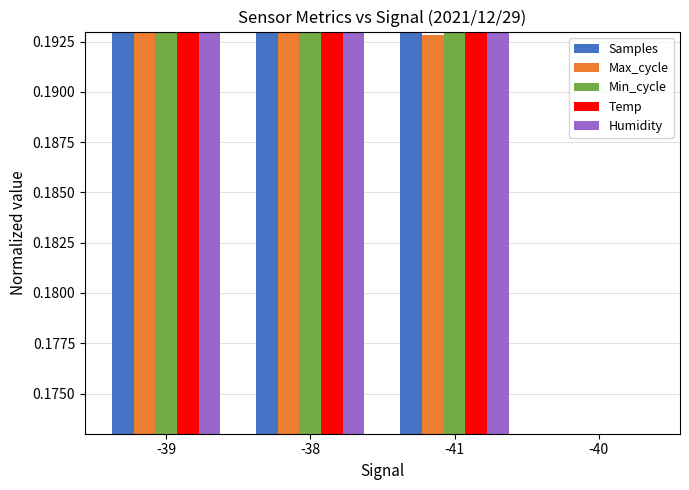

What is the sum of the Samples values at -41 and -38?

0.4